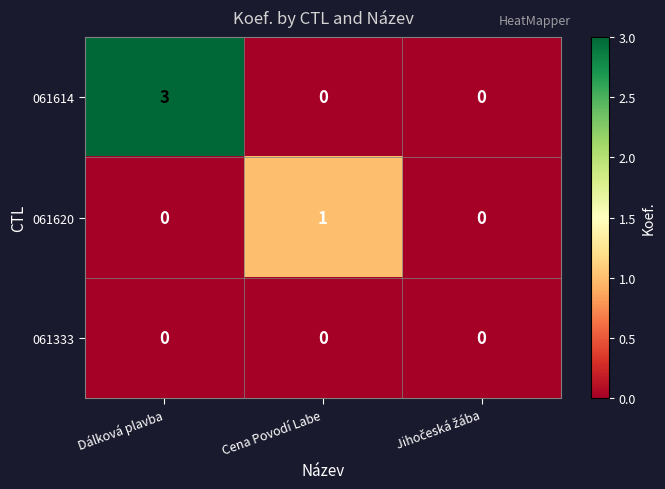

List the series in order of their overall mean, lowest first.

061333, 061620, 061614